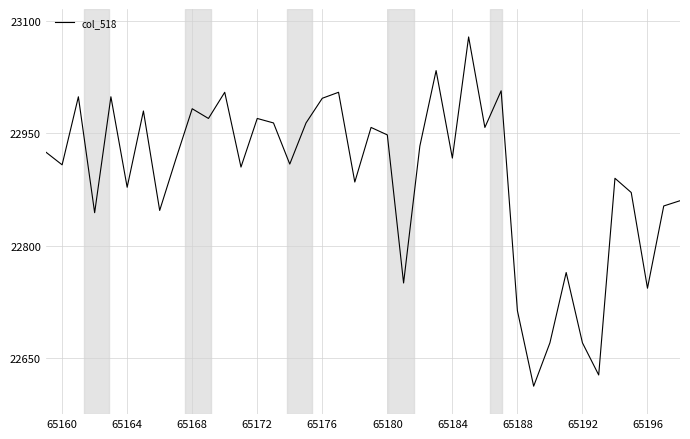

Does the chart have visible grid lines?

Yes